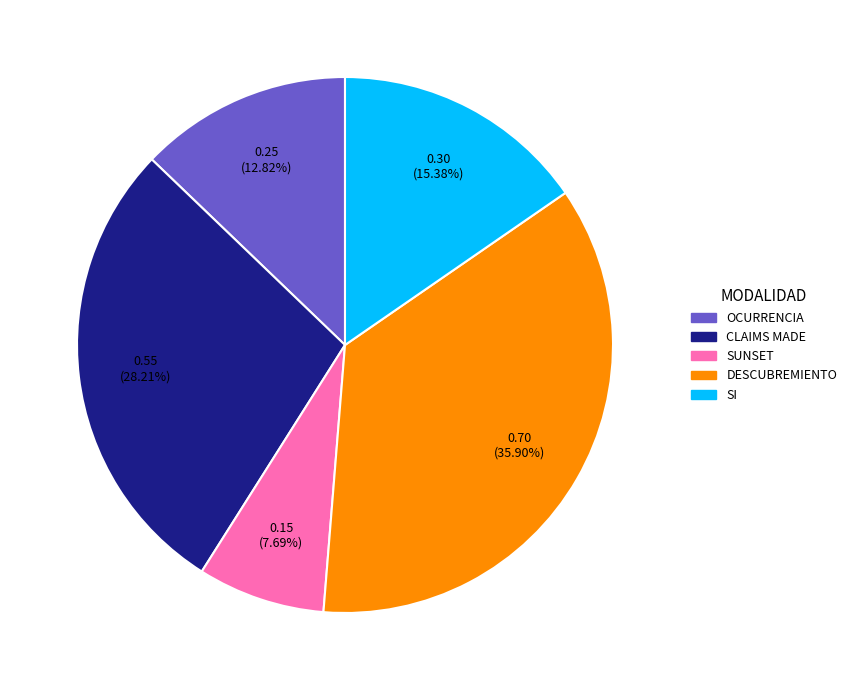

How many segments does this pie chart have?

5